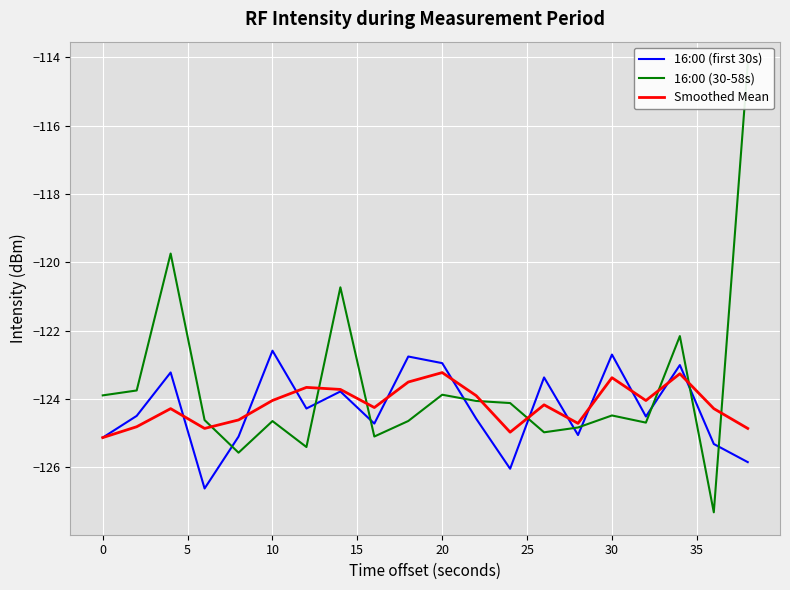

What is the difference between the second highest and minimum values in the 16:00 (first 30s) series?

3.9